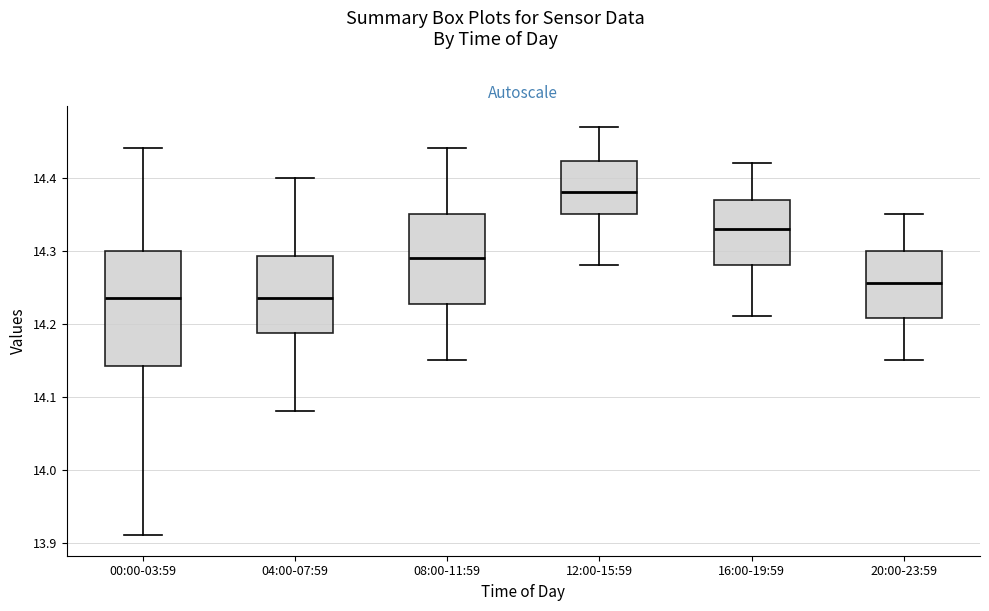

Comparing the boxes themselves (not the whiskers), which one is the tallest?

00:00-03:59